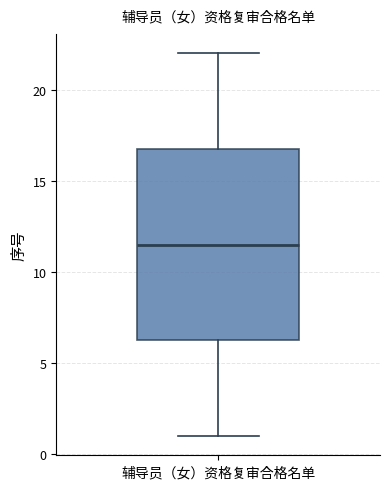

Transcribe this box plot: give where the median line is, the range the box spans, and where the two whiskers end, as read against the y-axis. The values are not printed on the chart, so give them approximately, as read against the axis.

median 11.5, box 6.5 to 17.0, whiskers 1.0 to 22.0